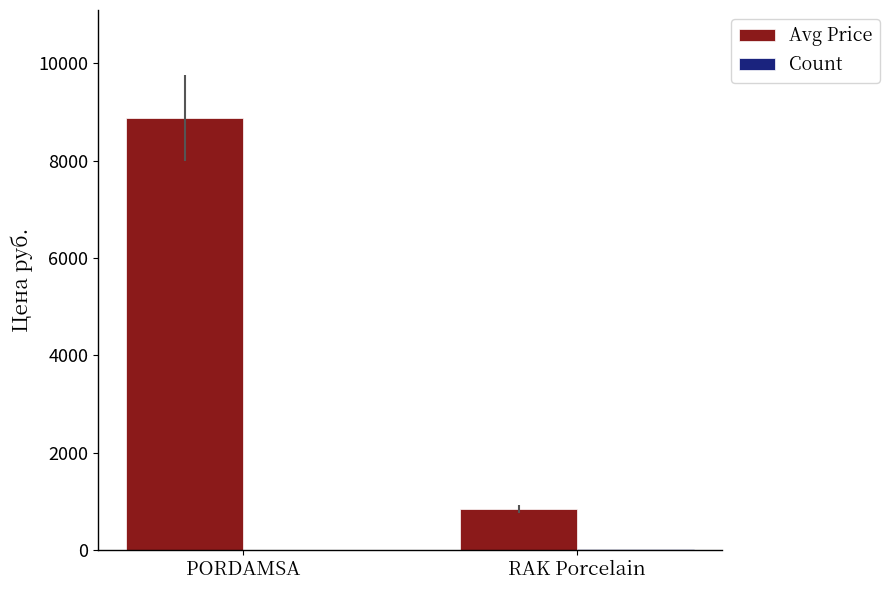

What is the greatest value displayed?

8873